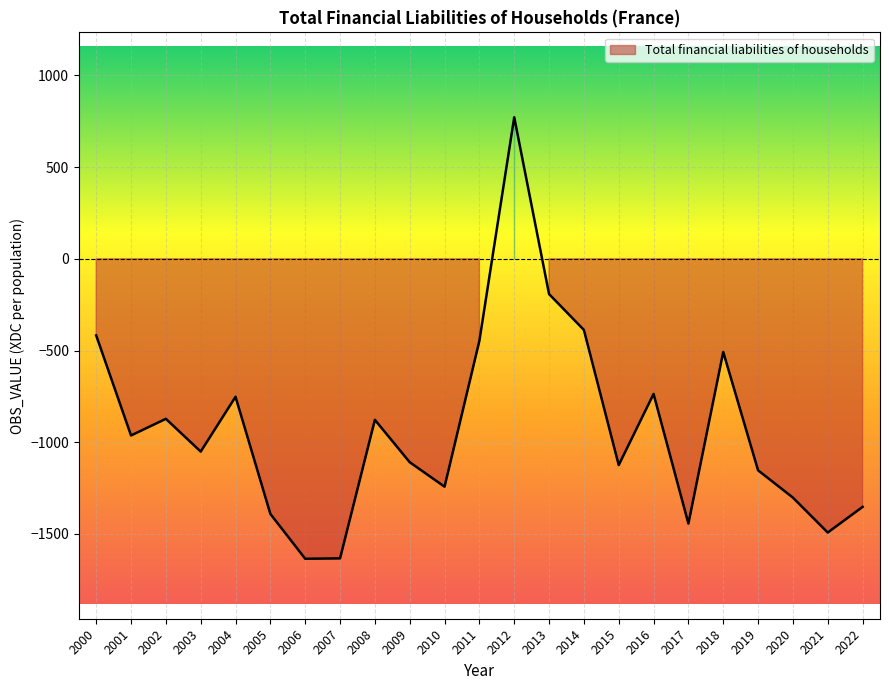

What is the change in value from 2011 to 2012?

+1219.1